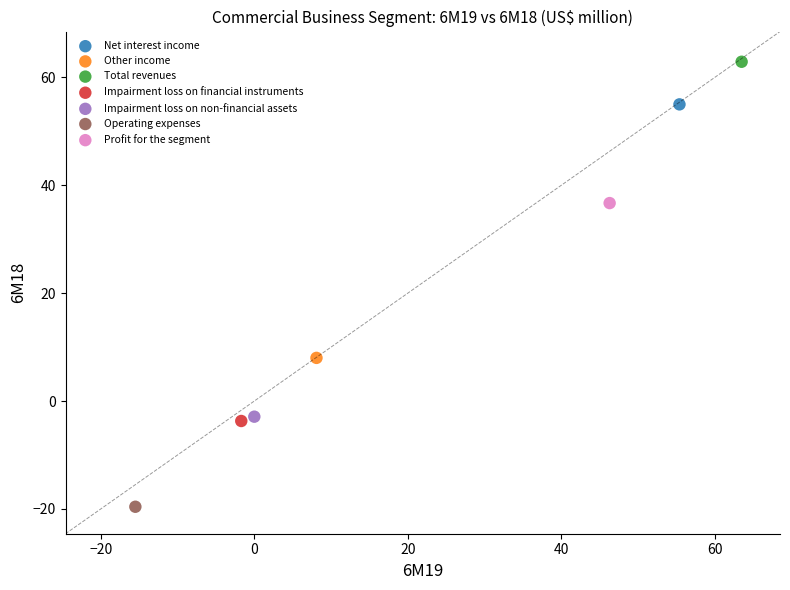

What are all the series names shown in the legend?

Net interest income, Other income, Total revenues, Impairment loss on financial instruments, Impairment loss on non-financial assets, Operating expenses, Profit for the segment